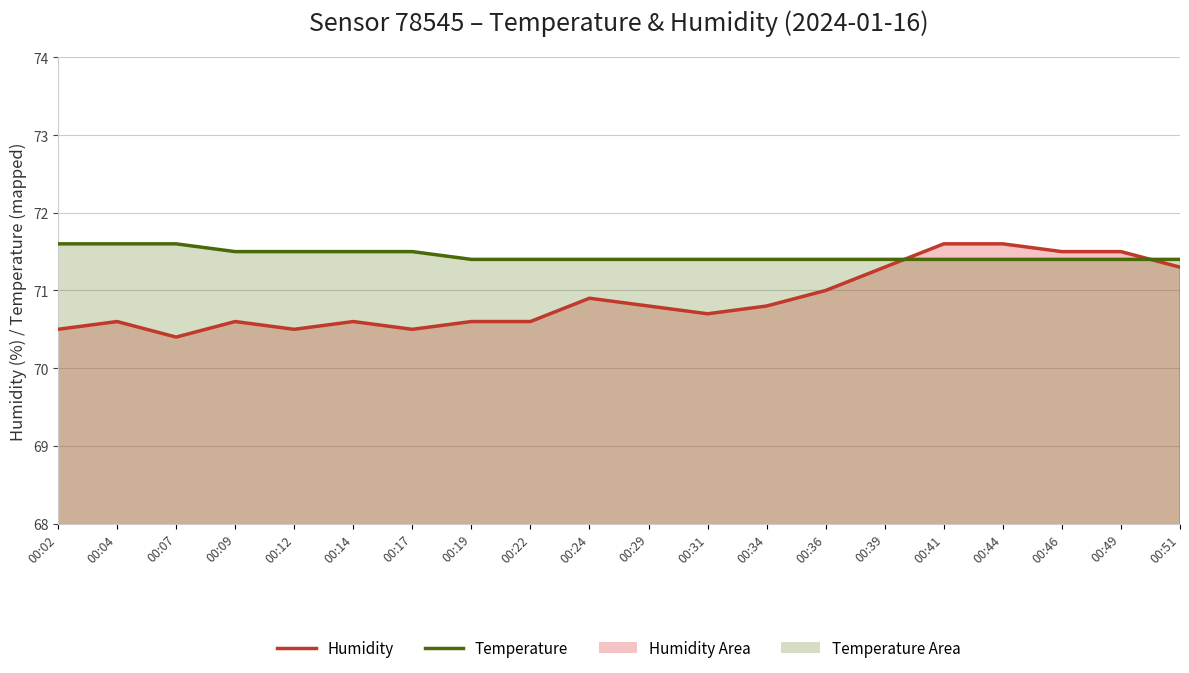

What is the value of the Temperature point at the 13th from the left?

71.4